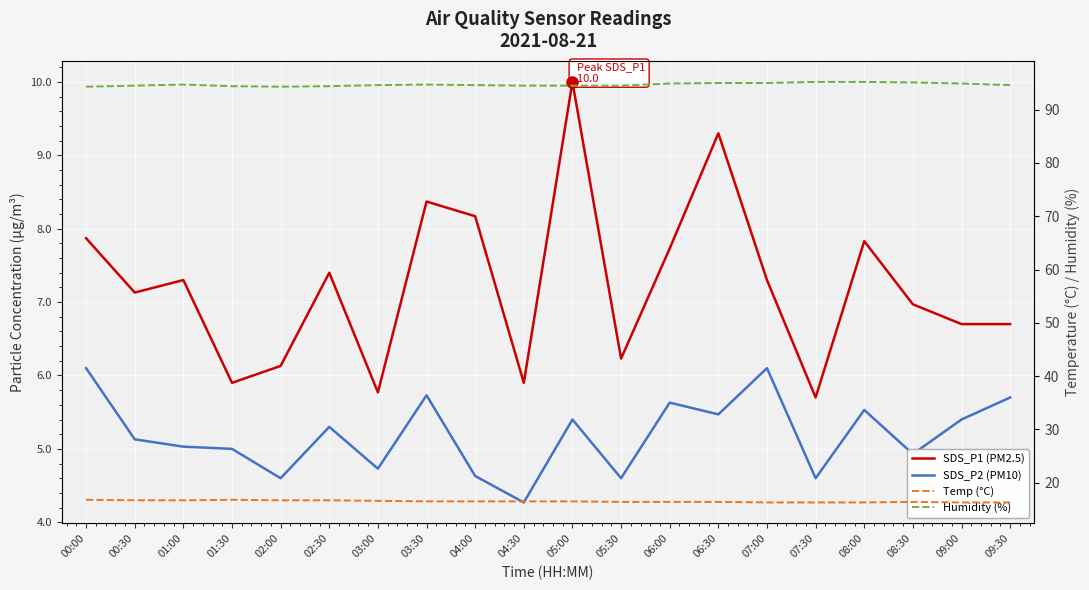

What is the label of the 10th point from the left?

04:30